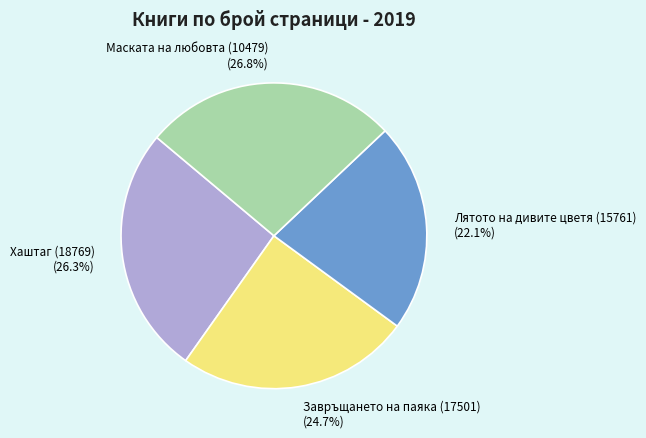

Approximately how many times larger is the value at Маската на любовта (10479) compared to Завръщането на паяка (17501)?

1.1